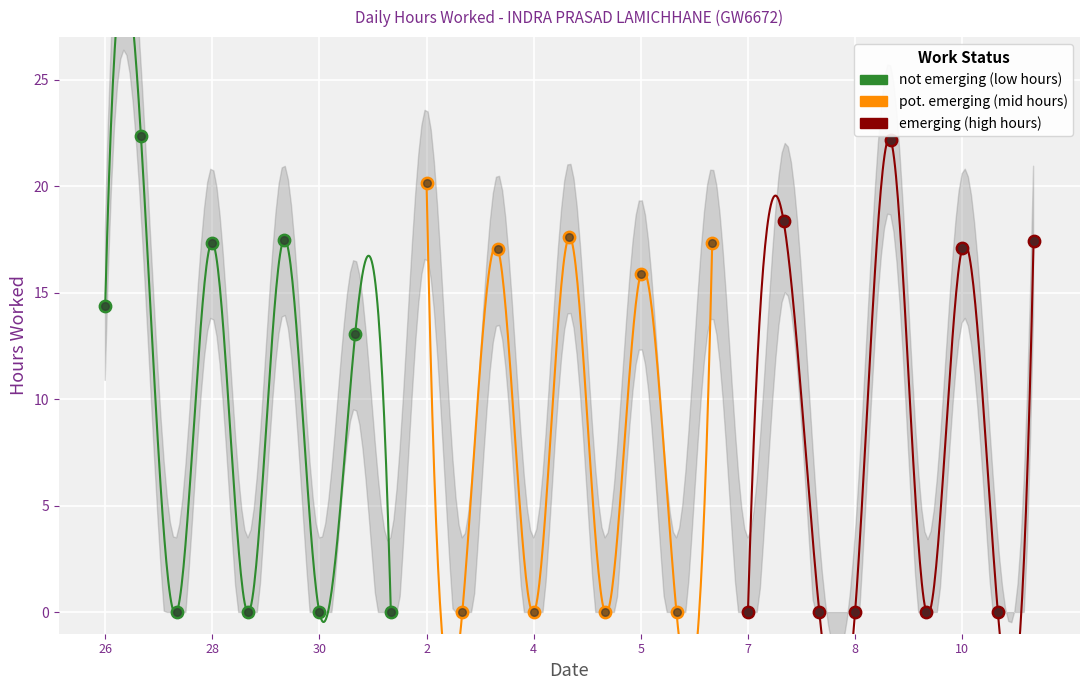

What are all the series names shown in the legend?

not emerging (low hours), pot. emerging (mid hours), emerging (high hours)